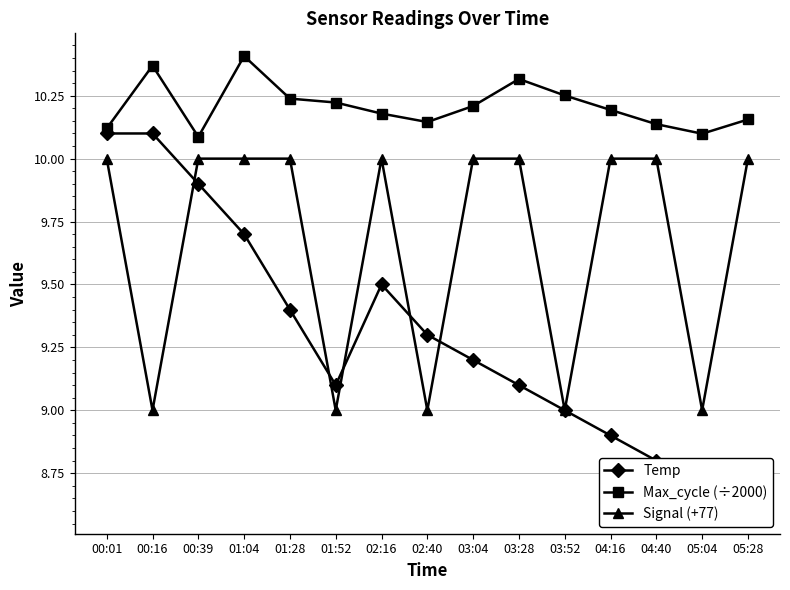

What is the minimum value for Signal (+77)?

9.0